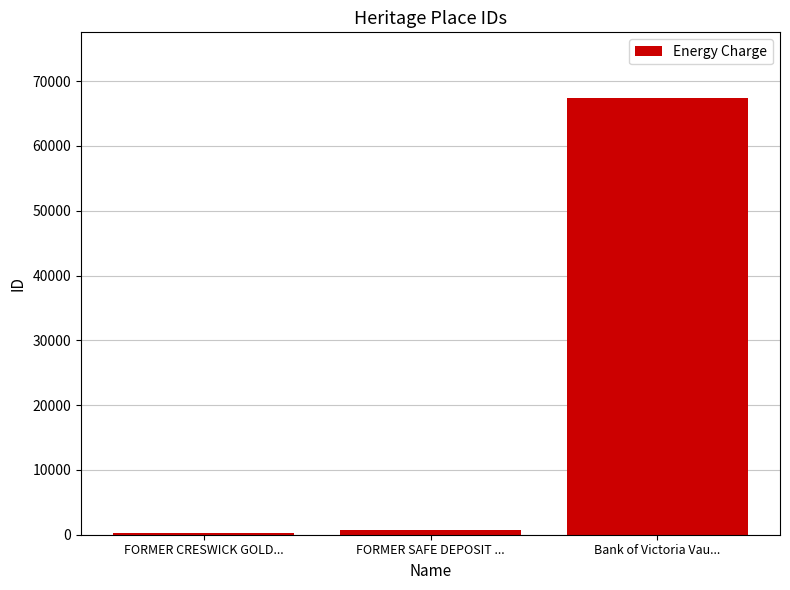

What is the difference between the values at FORMER SAFE DEPOSIT ... and Bank of Victoria Vau...?

66638